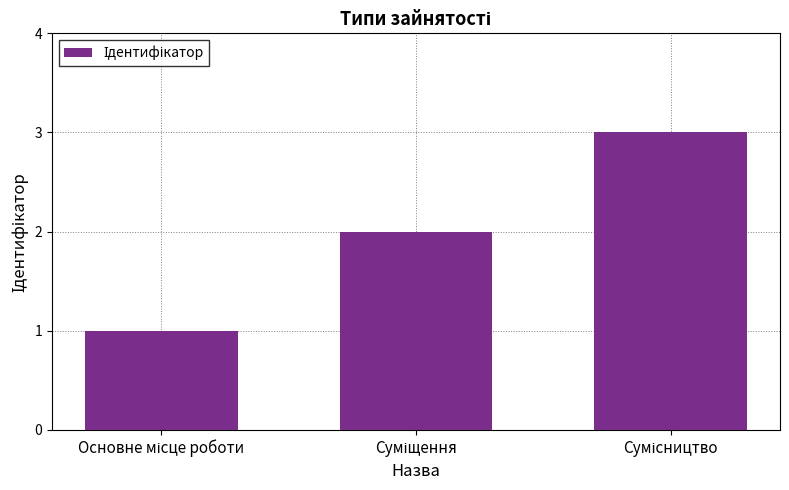

What is the greatest value displayed?

3